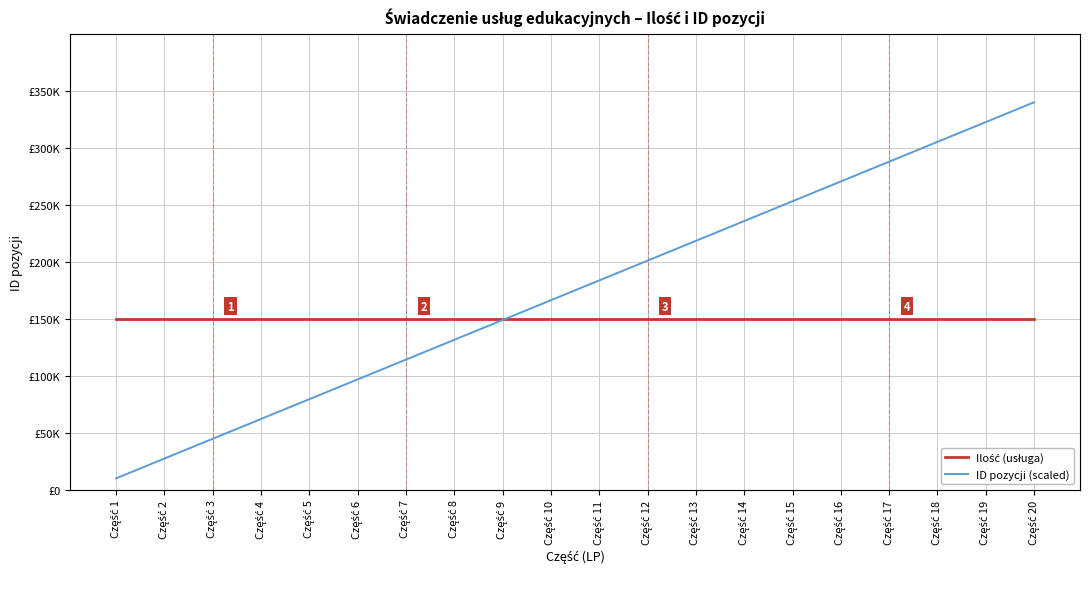

How many values in the ID pozycji (scaled) series exceed 183684?

10